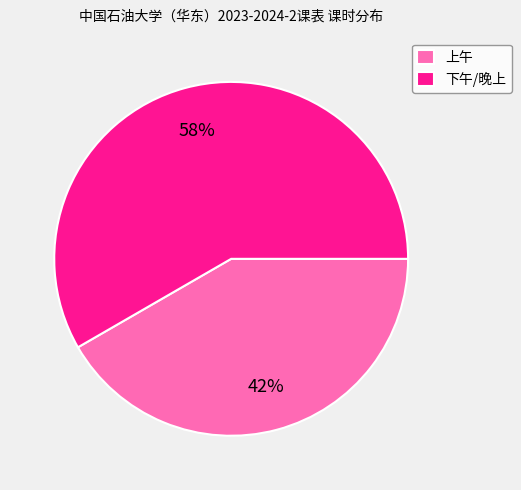

Is 上午 the majority of the pie?

No